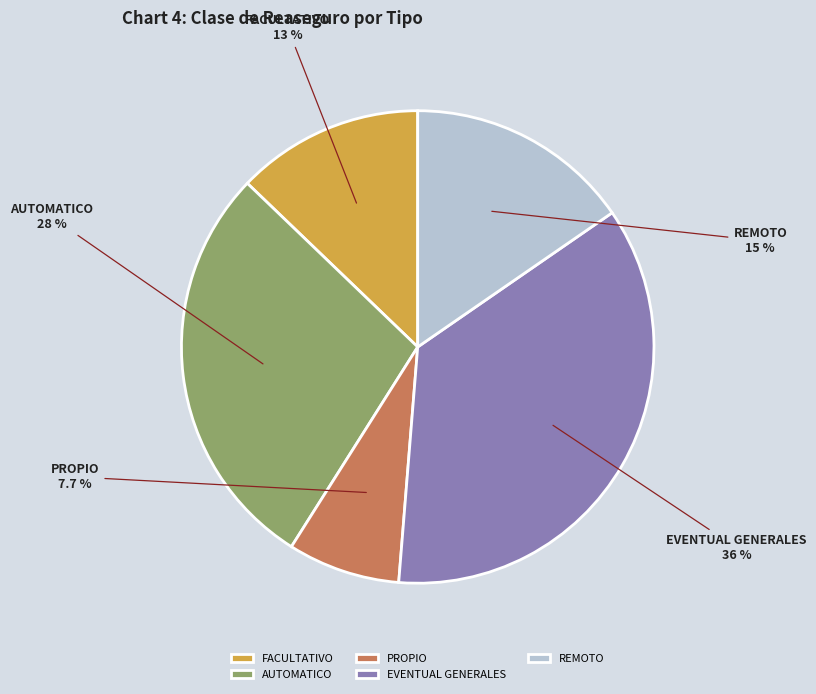

To the nearest percent, what is the difference between the largest and smallest slice percentages?

28%